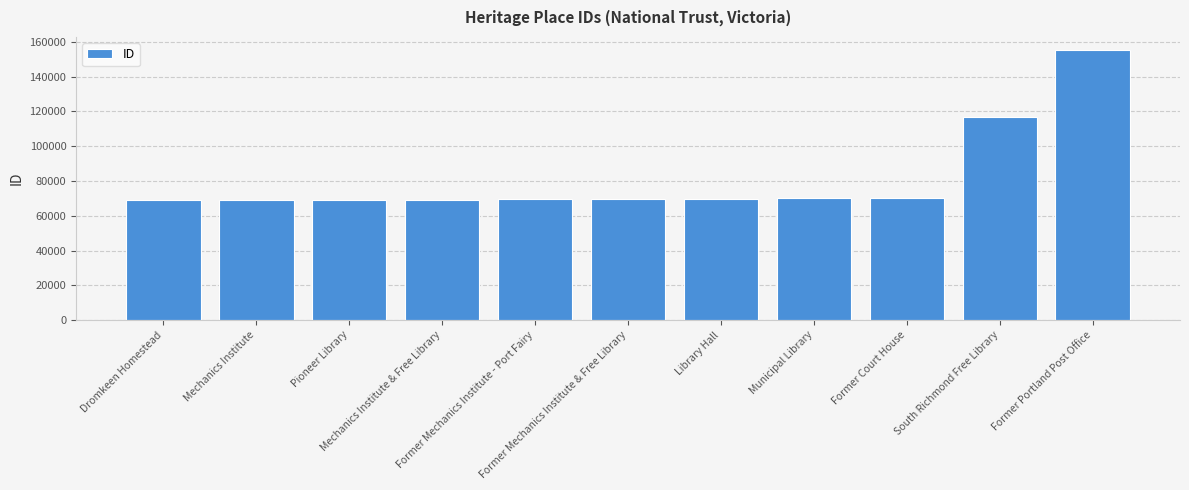

The chart shows a value of 69004 at Pioneer Library. True or false?

True